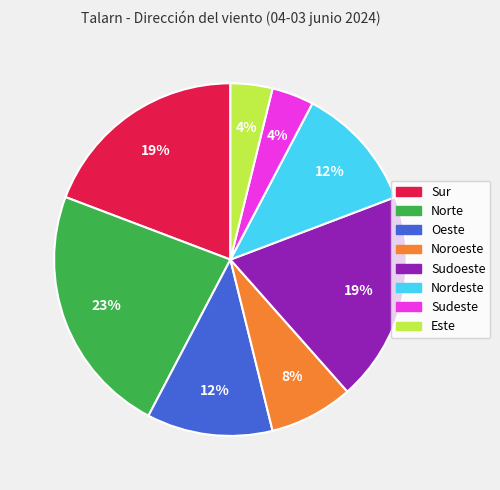

Between Oeste and Norte, which is larger?

Norte